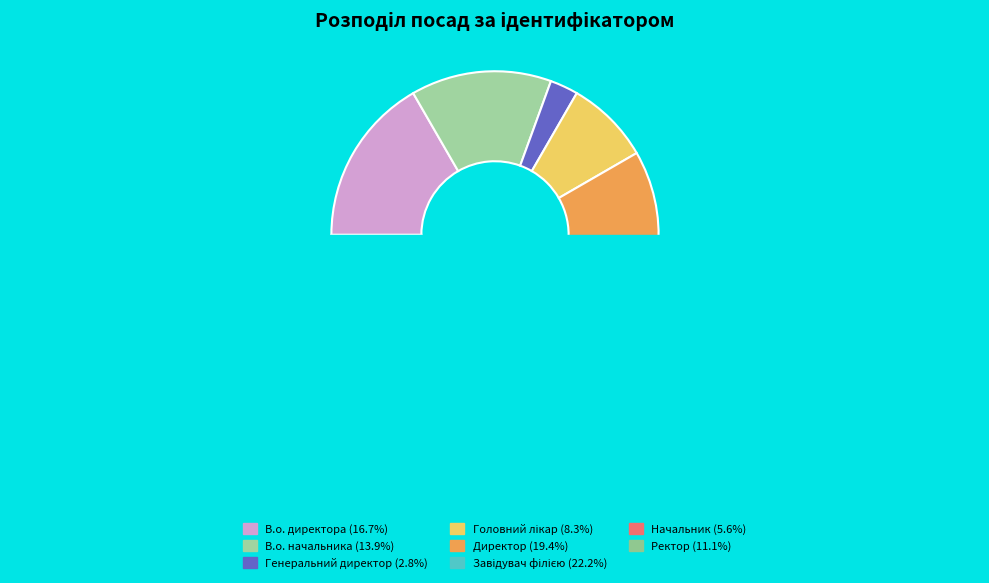

Rank the categories by value from lowest to highest.

Генеральний директор, Начальник, Головний лікар, Ректор, В.о. начальника, В.о. директора, Директор, Завідувач філією